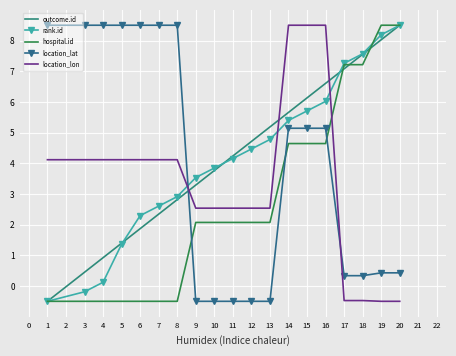

Rank the series at 4 from lowest to highest value.

hospital.id, rank.id, outcome.id, location_lon, location_lat